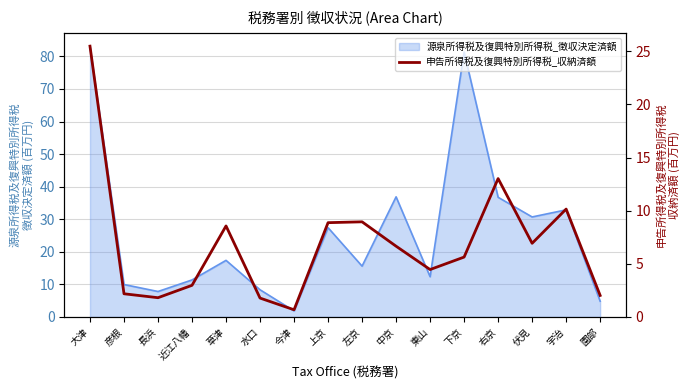

Reading left to right, extract all data points from this chart.

大津=25.5	彦根=2.2	長浜=1.8	近江八幡=3.0	草津=8.6	水口=1.8	今津=0.7	上京=8.9	左京=9.0	中京=6.7	東山=4.5	下京=5.6	右京=13.0	伏見=6.9	宇治=10.2	園部=2.0